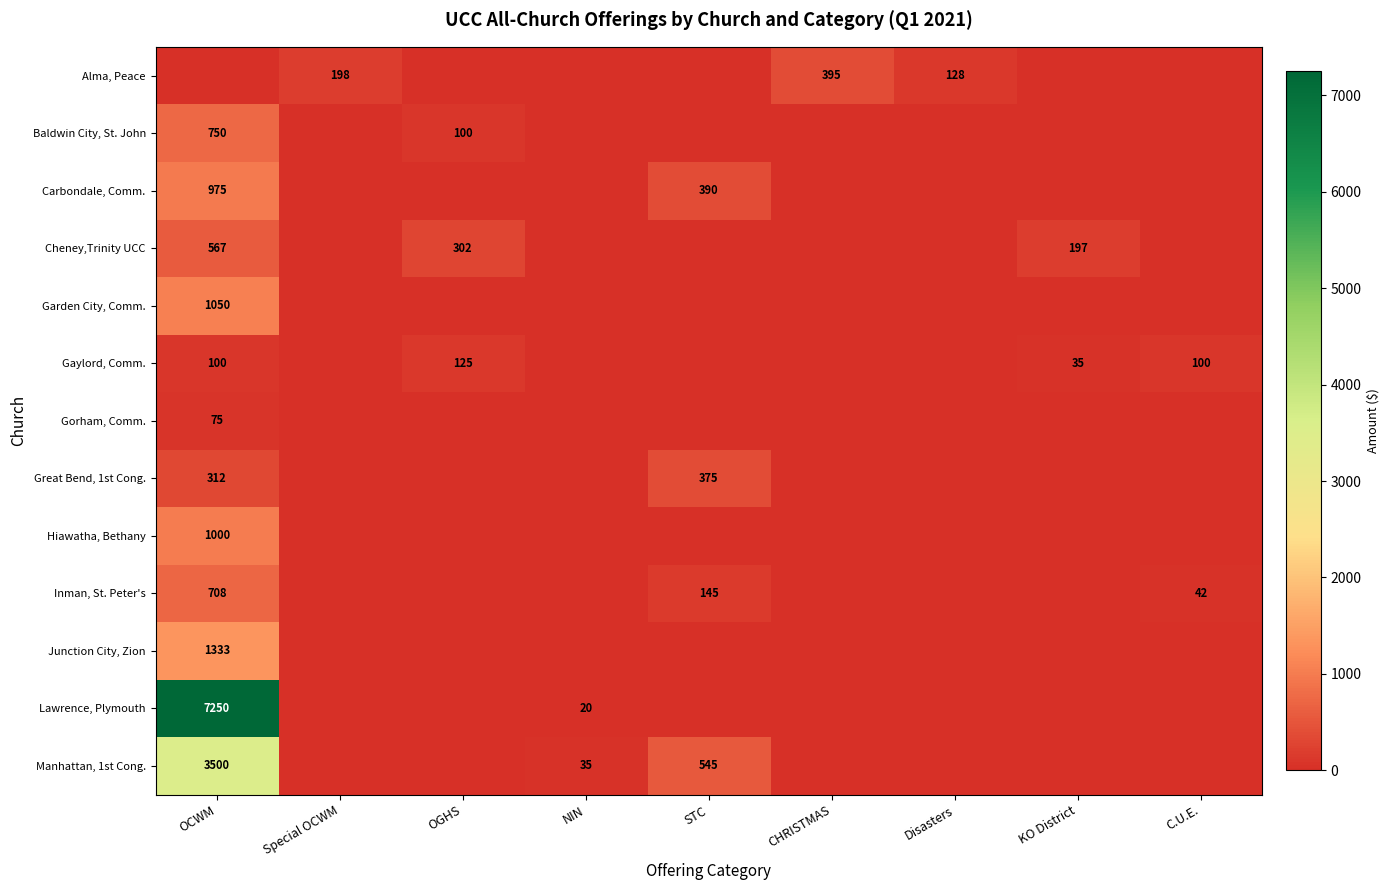

Between OGHS and KO District, which is larger?

OGHS